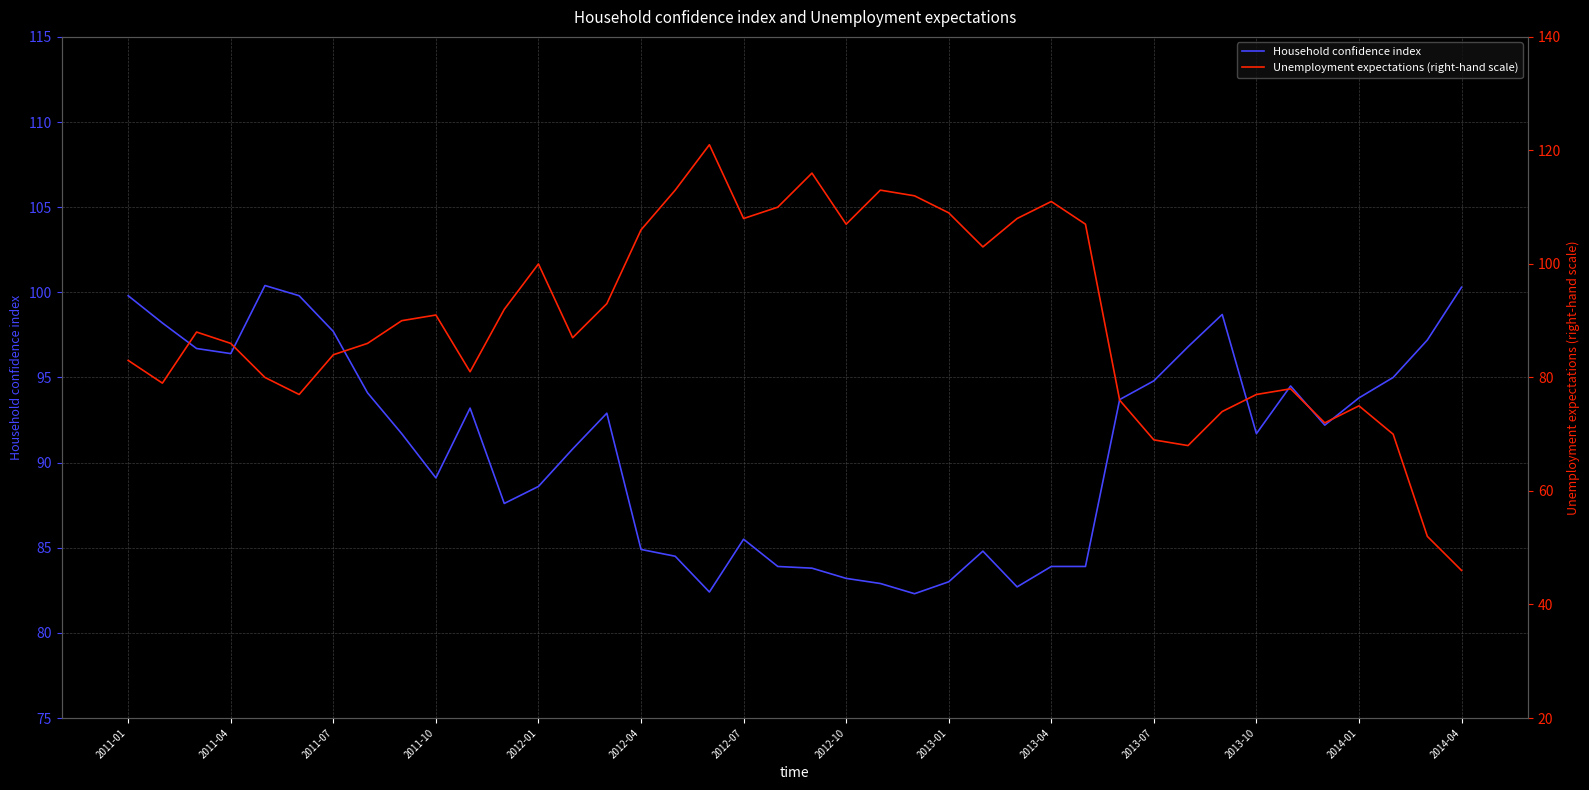

What is the difference between the second highest and minimum values in the Unemployment expectations (right-hand scale) series?

70.0